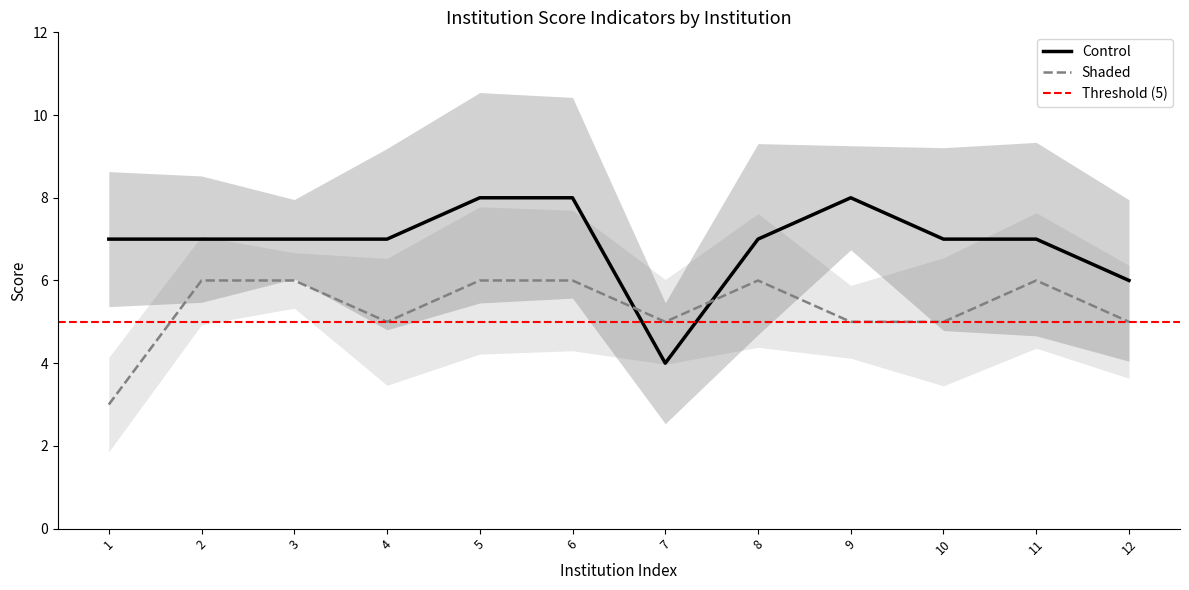

Is it true that Shaded equals 5 at 12?

True